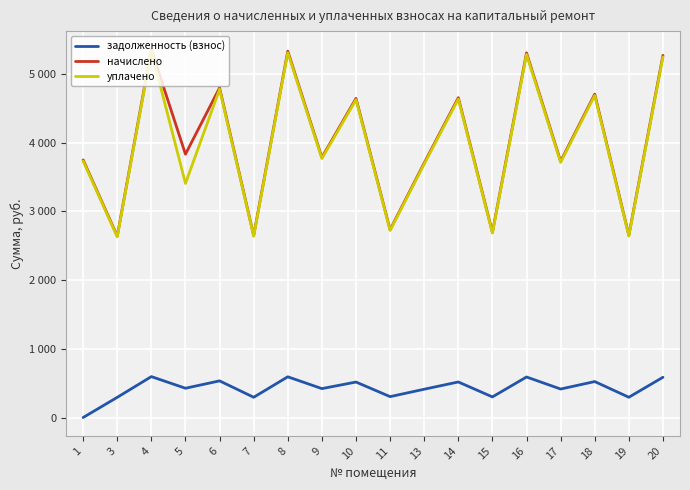

What is the sum of the задолженность (взнос) values at 16 and 10?

1105.7